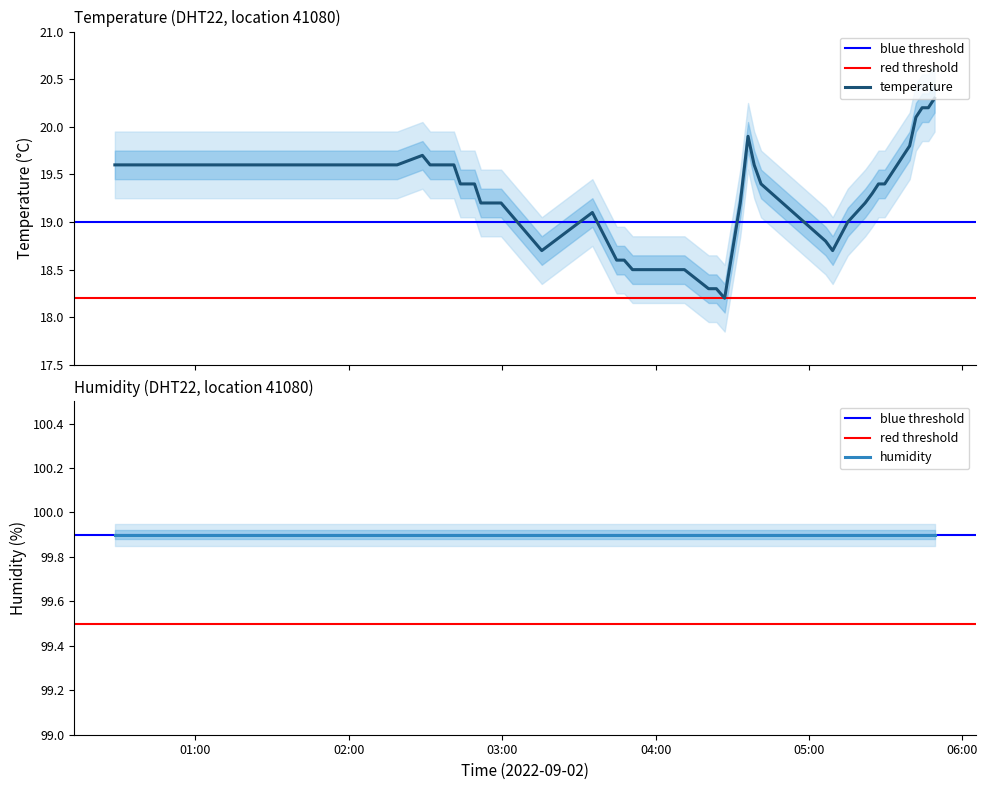

Approximately how many times larger is the value at 2022-09-02T02:56:44 compared to 2022-09-02T04:26:59?

1.1